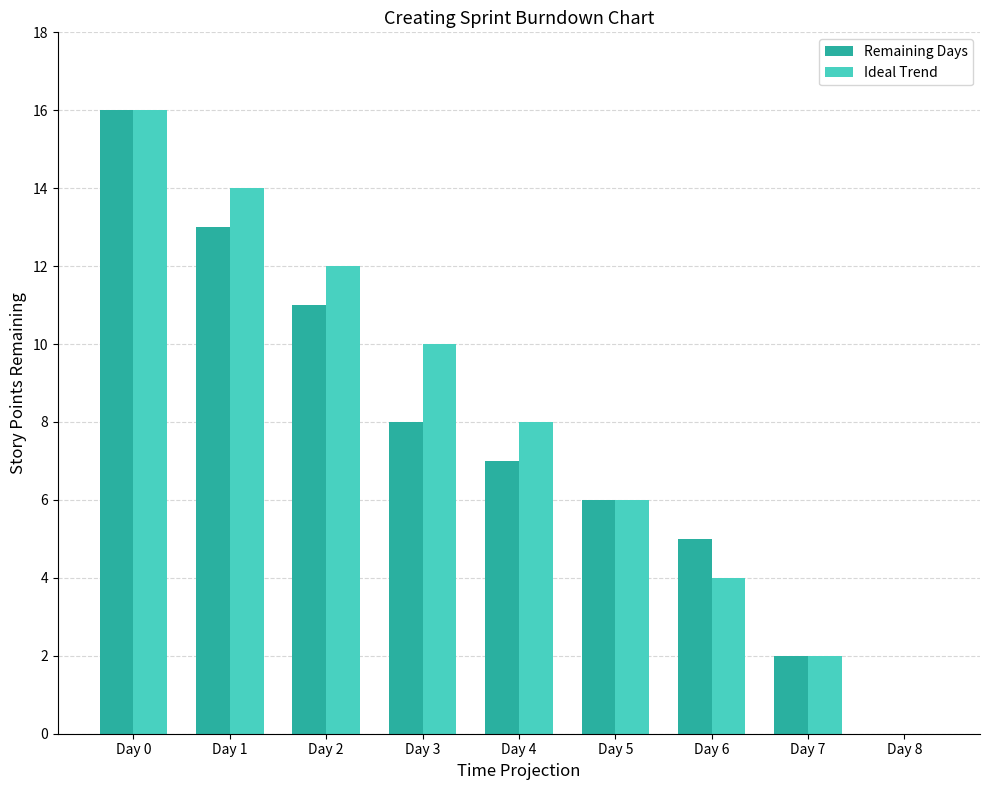

What is the highest value of the Ideal Trend series?

16